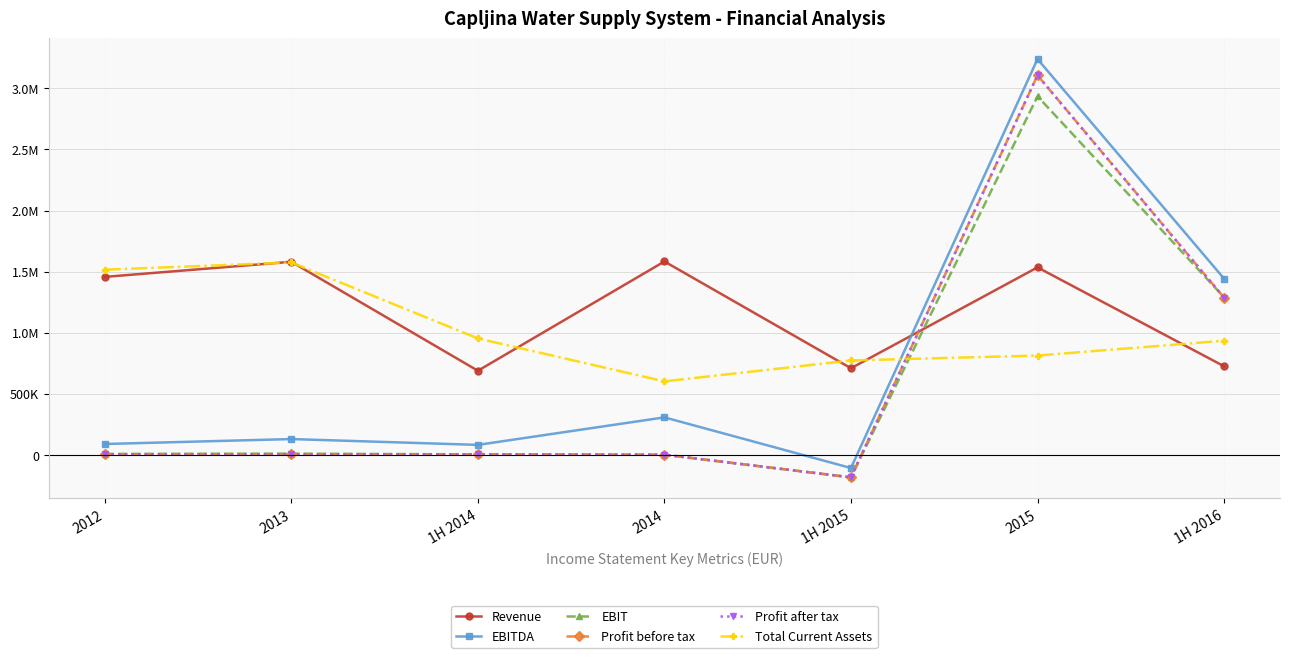

How many distinct data groups are displayed?

6